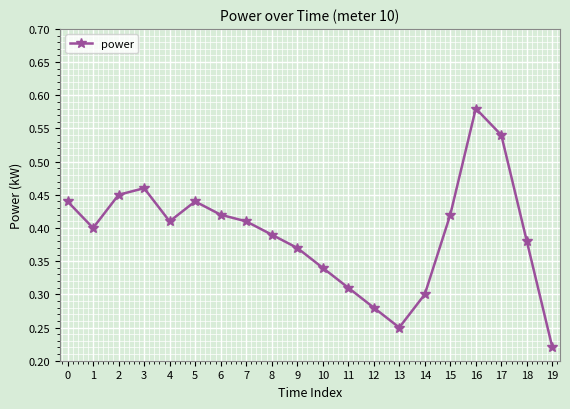

How many values are between 0 and 1?

20